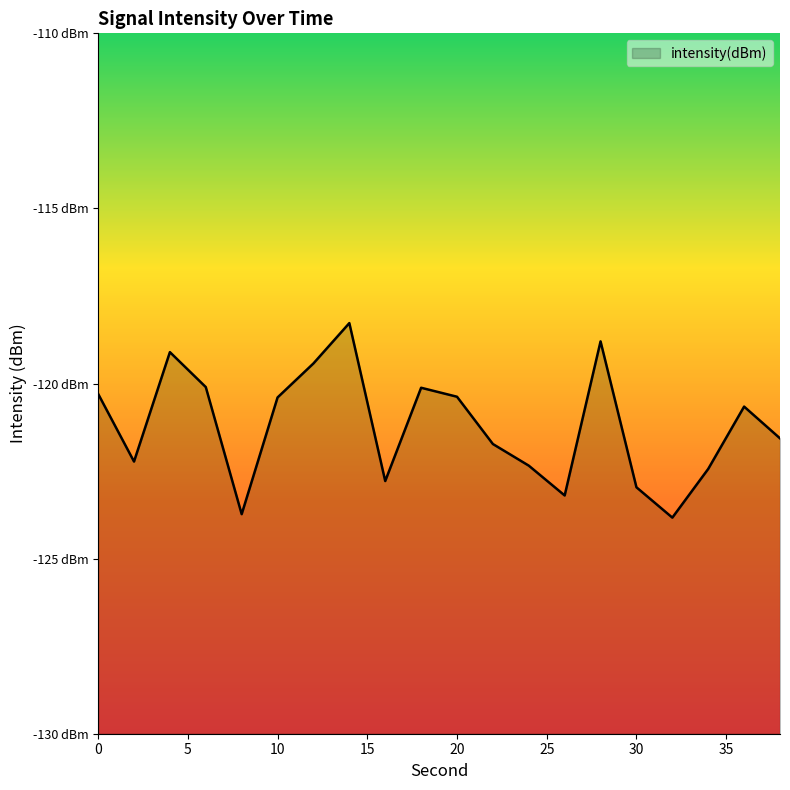

At which category does the chart reach its peak across all series?

14